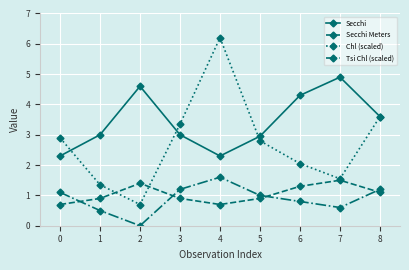

What is the sum of all Chl (scaled) values?

24.5